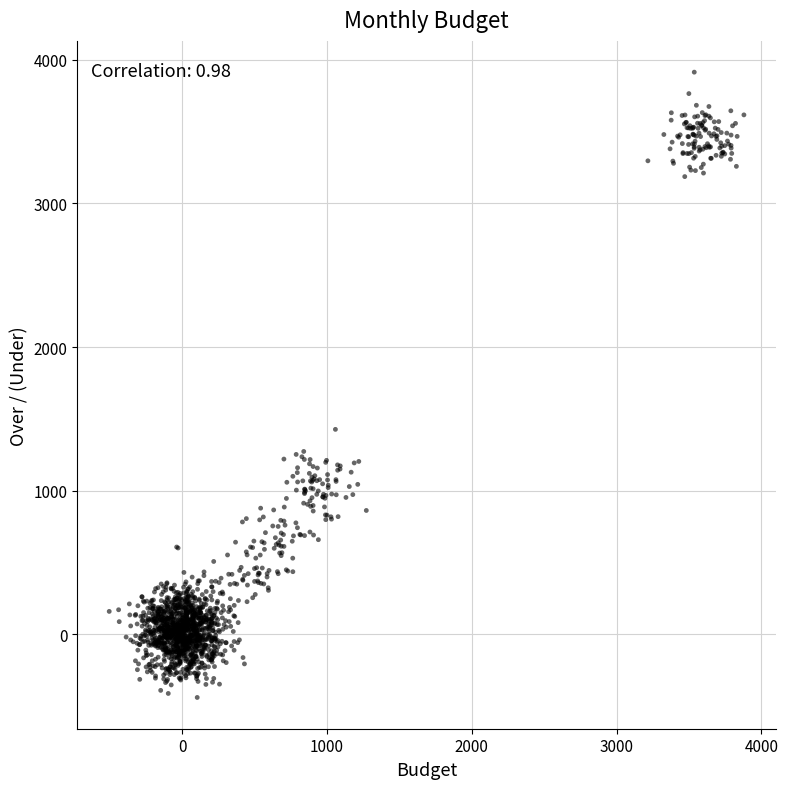

What Y value in the scatter plot is closest to 1737?

1427.4